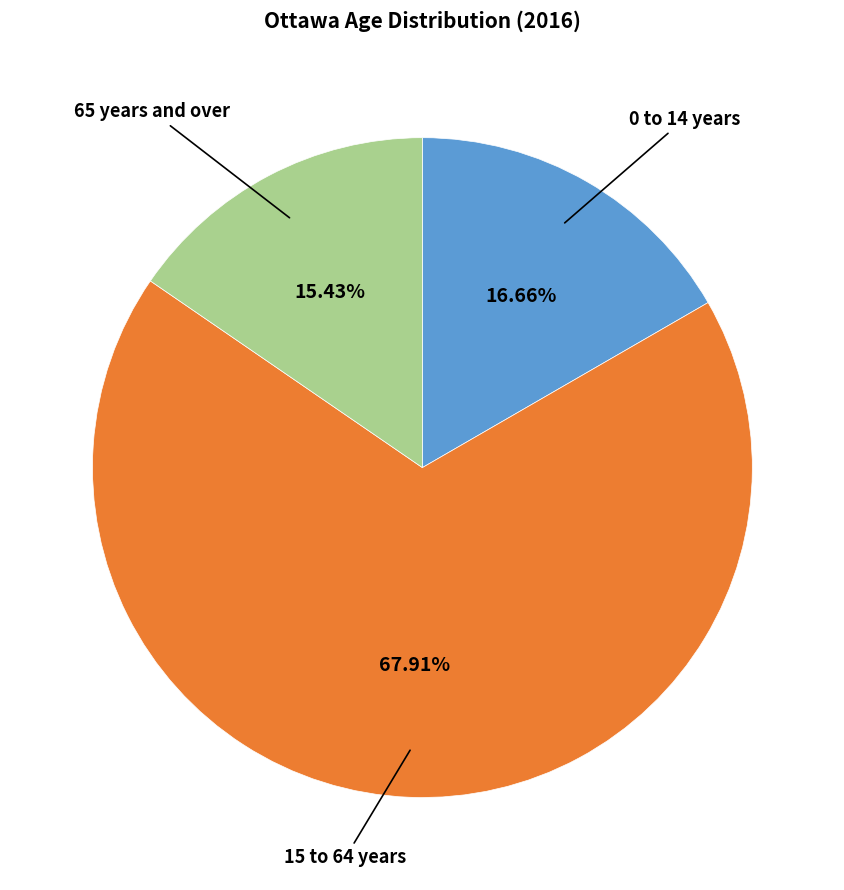

Rank the categories by value from lowest to highest.

65 years and over, 0 to 14 years, 15 to 64 years